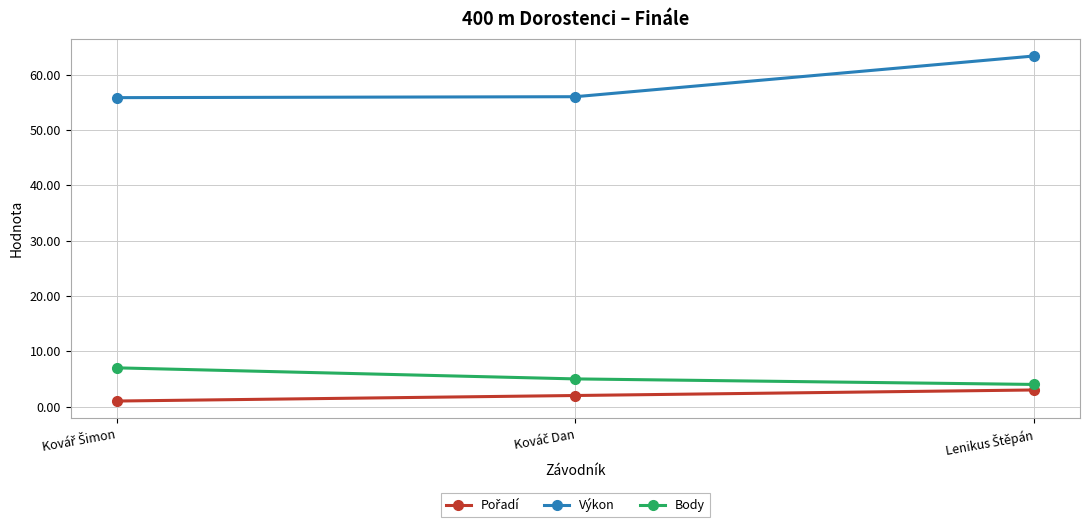

Which series has the largest total across all categories?

Výkon